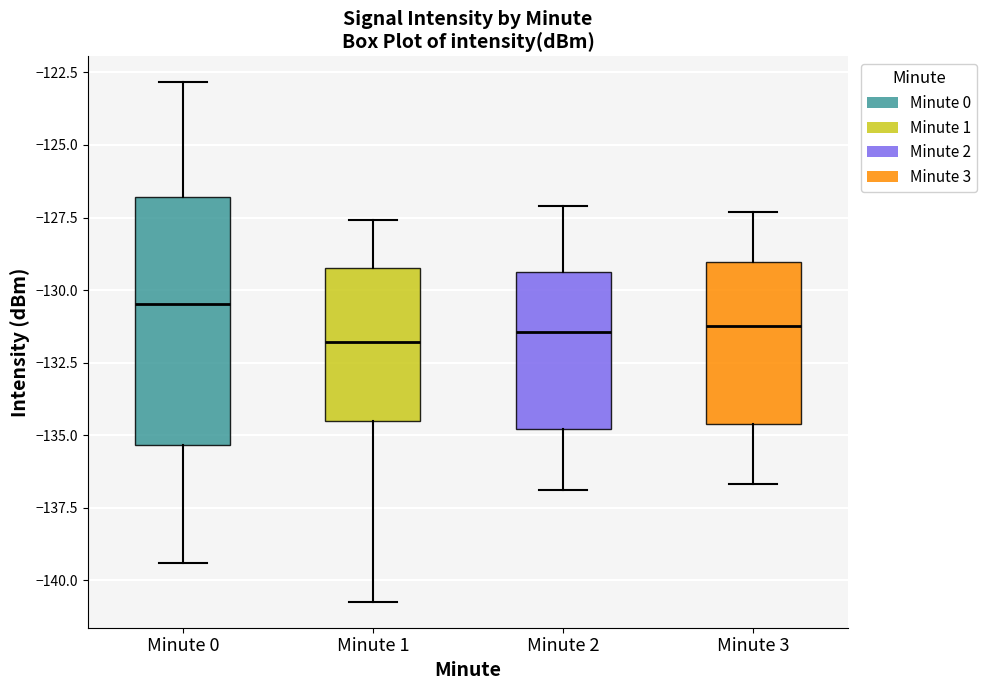

Reading left to right, transcribe this box plot: for each box, give where its median line is, the range the box spans, and where its two whiskers end, as read against the y-axis. The values are not printed on the chart, so give them approximately, as read against the axis.

Minute 0: median -130.5, box -135.5 to -127.0, whiskers -139.5 to -123.0
Minute 1: median -132.0, box -134.5 to -129.0, whiskers -140.5 to -127.5
Minute 2: median -131.5, box -135.0 to -129.5, whiskers -137.0 to -127.0
Minute 3: median -131.0, box -134.5 to -129.0, whiskers -136.5 to -127.5